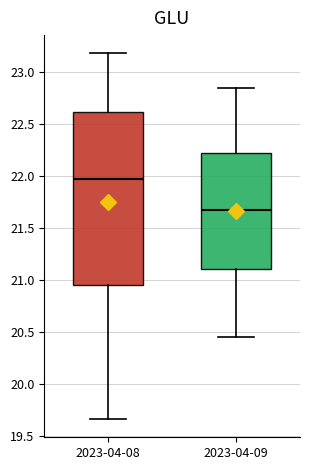

Where is the upper edge of the box for 2023-04-08 on the y-axis? The values are not printed on the chart, so give them approximately, as read against the axis.

22.60